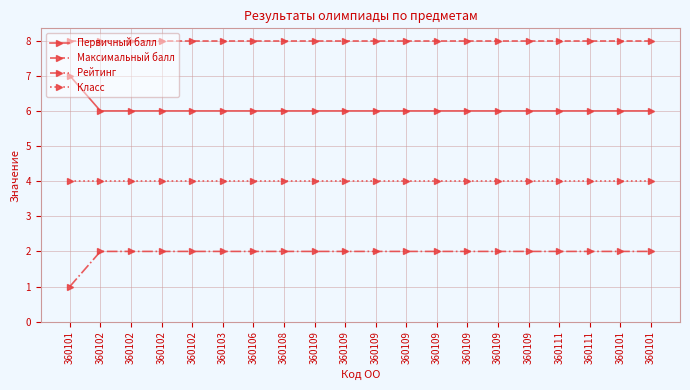

Which series has the widest spread of values?

Первичный балл